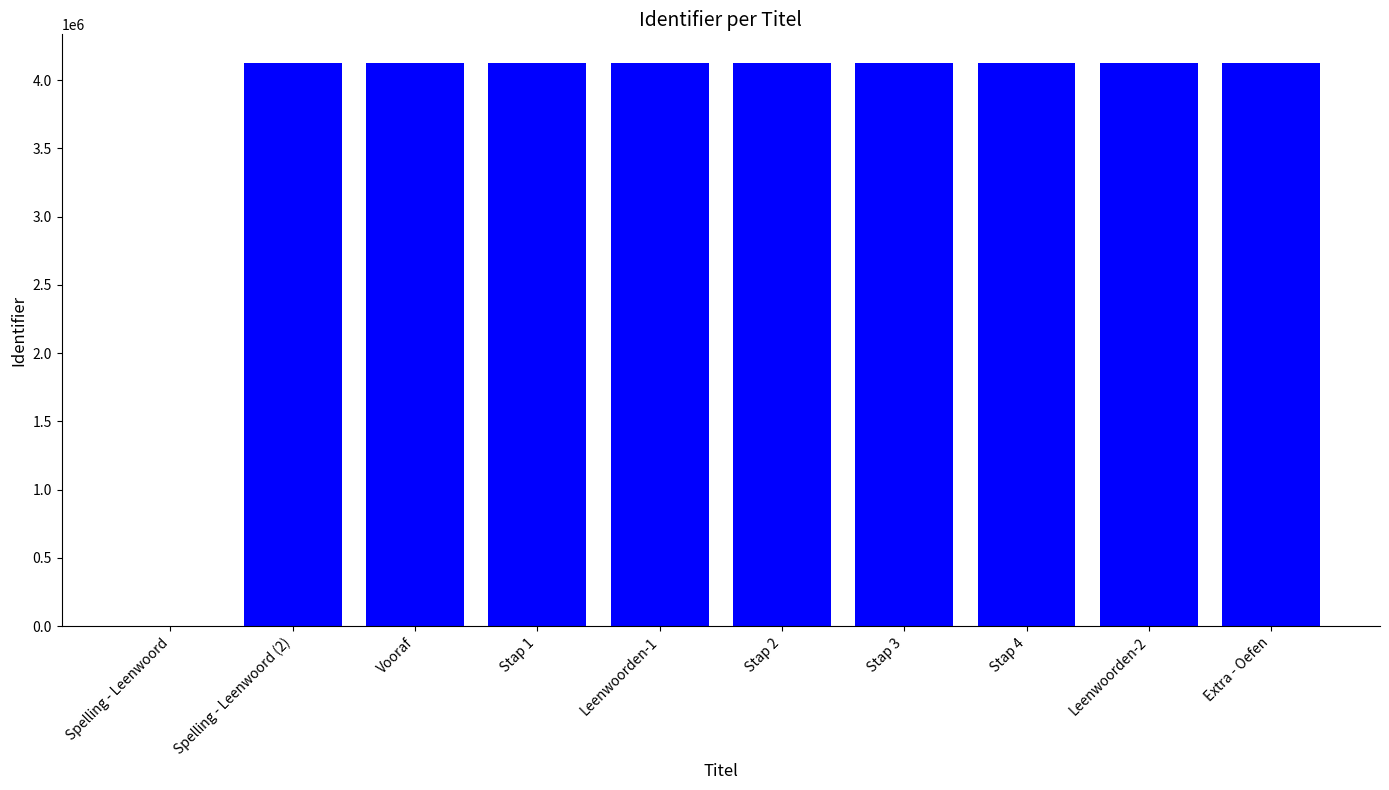

Does the chart contain stacked bars?

No